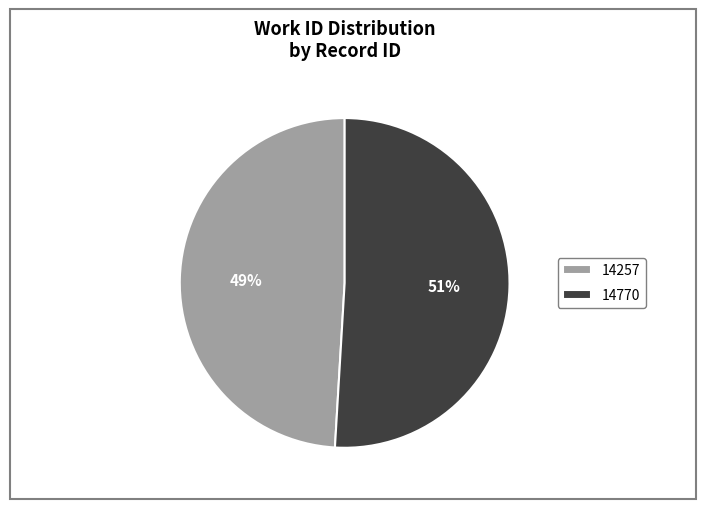

Approximately how many times larger is the value at 14770 compared to 14257?

1.0